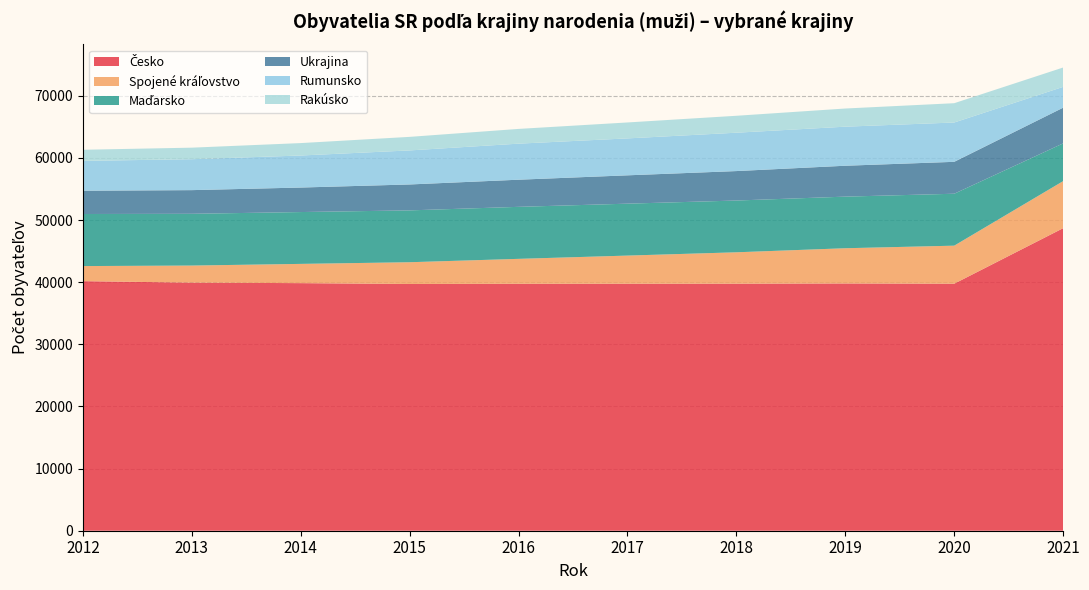

Reading left to right, list all the values displayed in this chart.

Česko: 40176	39937	39855	39716	39750	39760	39767	39804	39764	48701
Spojené kráľovstvo: 2426	2749	3099	3506	4015	4531	5054	5670	6123	7575
Maďarsko: 8383	8331	8345	8346	8372	8358	8334	8307	8361	6076
Ukrajina: 3750	3810	3945	4172	4368	4562	4740	4973	5136	5745
Rumunsko: 4802	4978	5156	5480	5804	5944	6175	6288	6329	3353
Rakúsko: 1788	1858	2001	2181	2373	2566	2727	2924	3108	3116